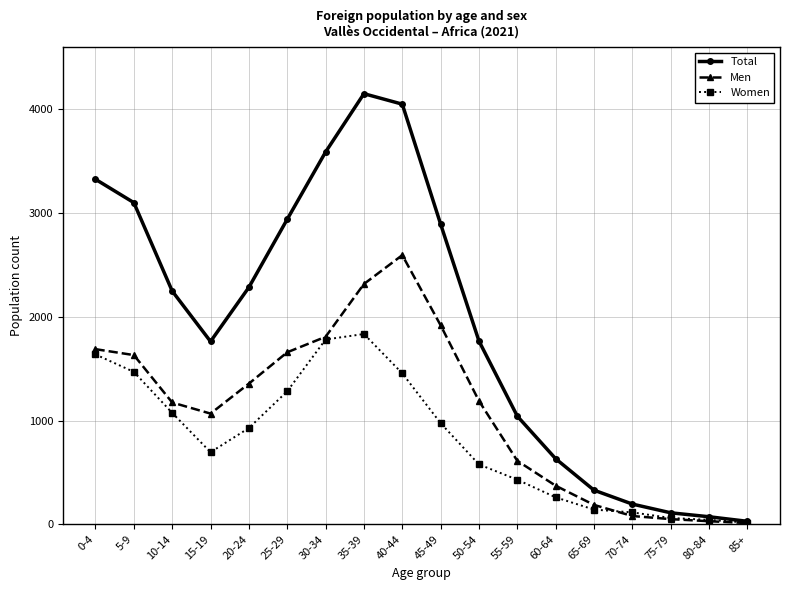

At which category does the chart reach its peak across all series?

35-39